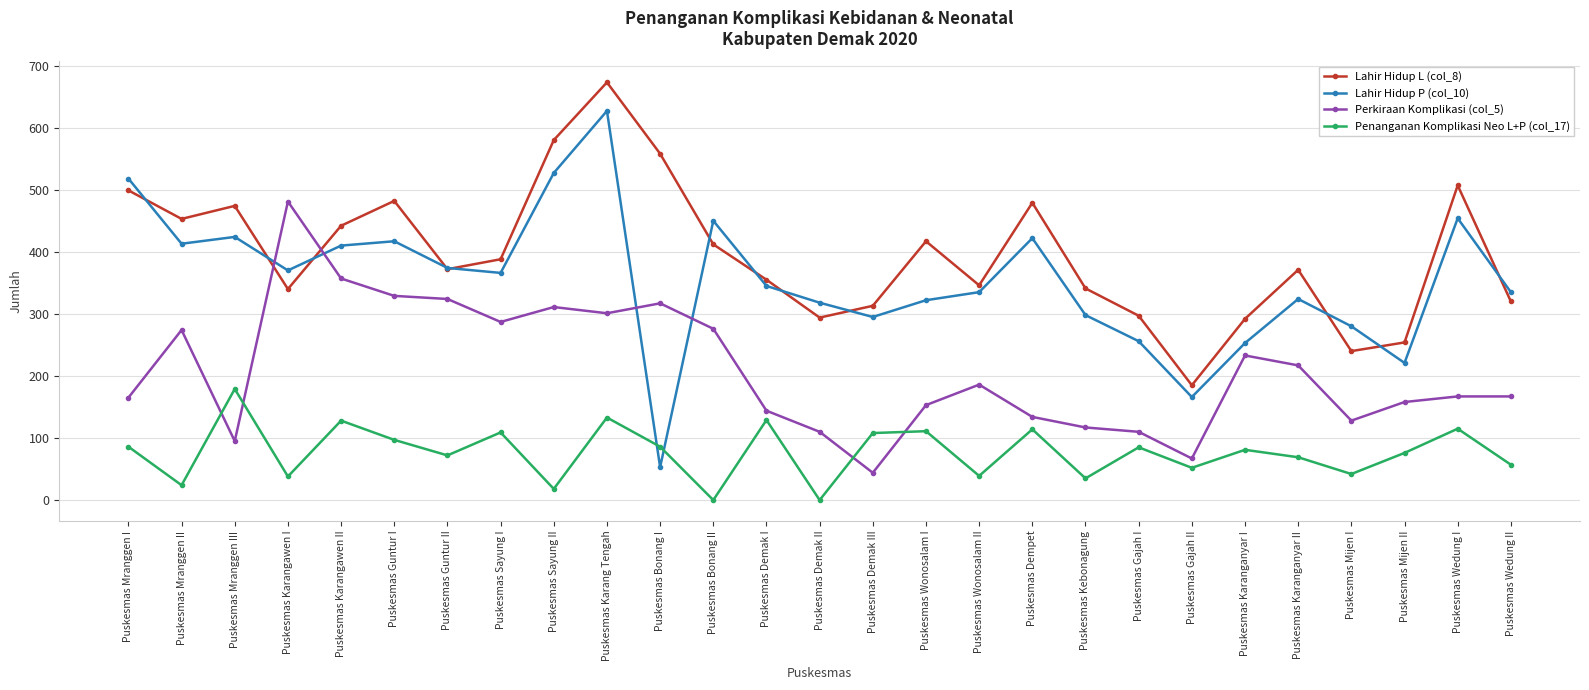

What is the lowest value of the Lahir Hidup P (col_10) series?

53